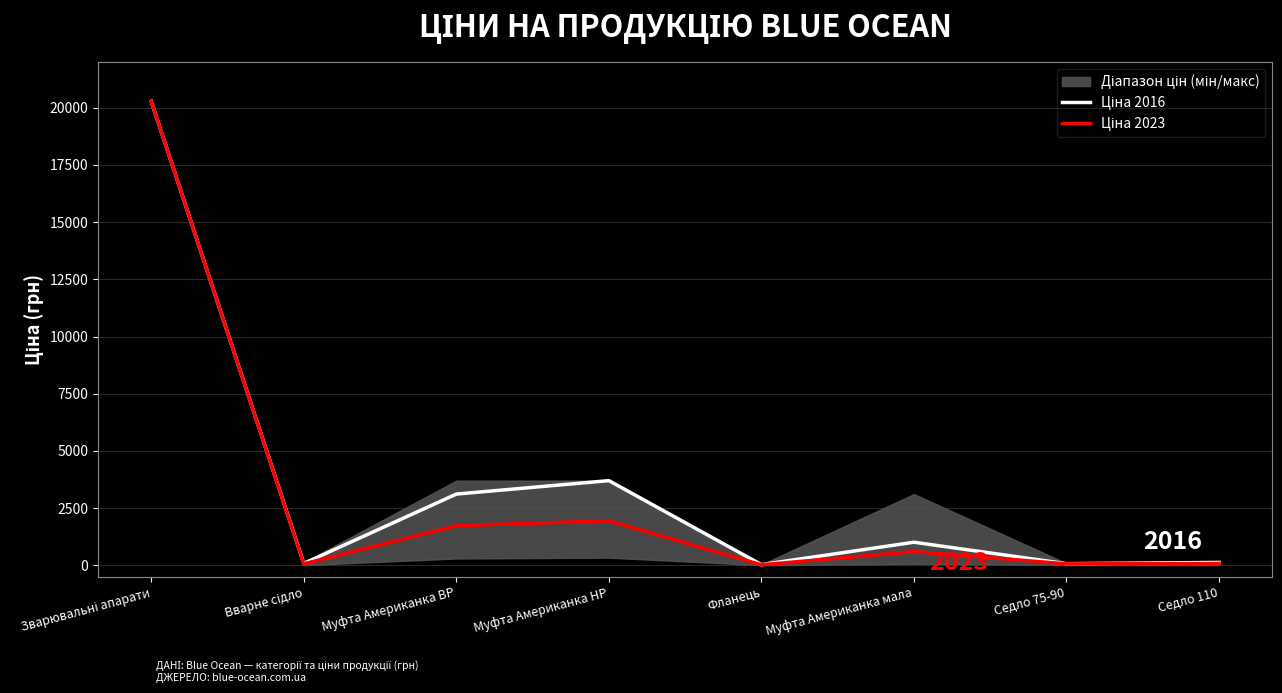

What is the label of the 8th point from the right?

Зварювальні апарати